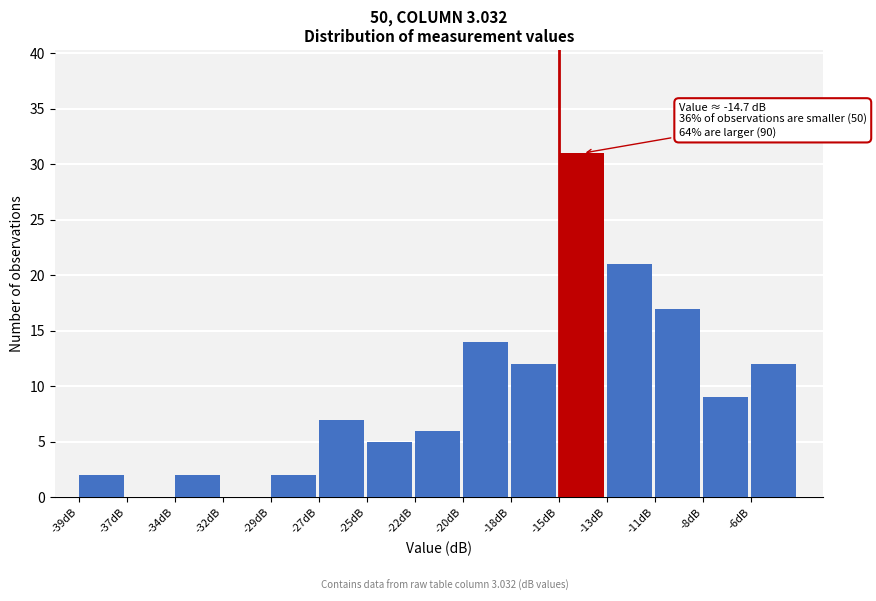

Reading left to right, list all the values displayed in this chart.

-39dB=2	-37dB=0	-34dB=2	-32dB=0	-29dB=2	-27dB=7	-25dB=5	-22dB=6	-20dB=14	-18dB=12	-15dB=31	-13dB=21	-11dB=17	-8dB=9	-6dB=12